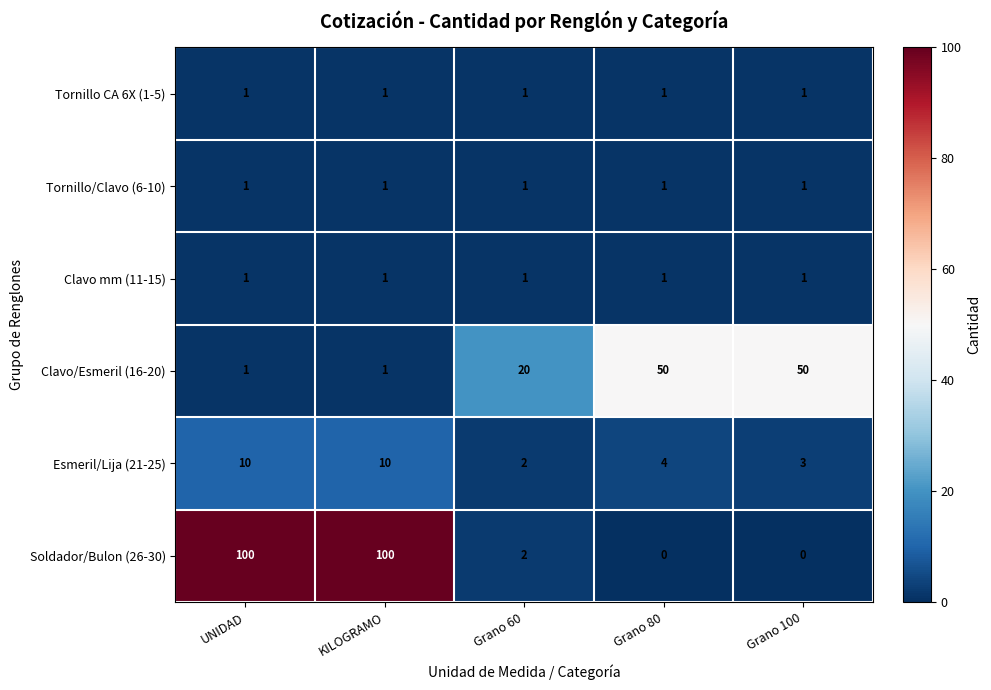

Is it true that Clavo/Esmeril (16-20) equals 35 at Grano 60?

False